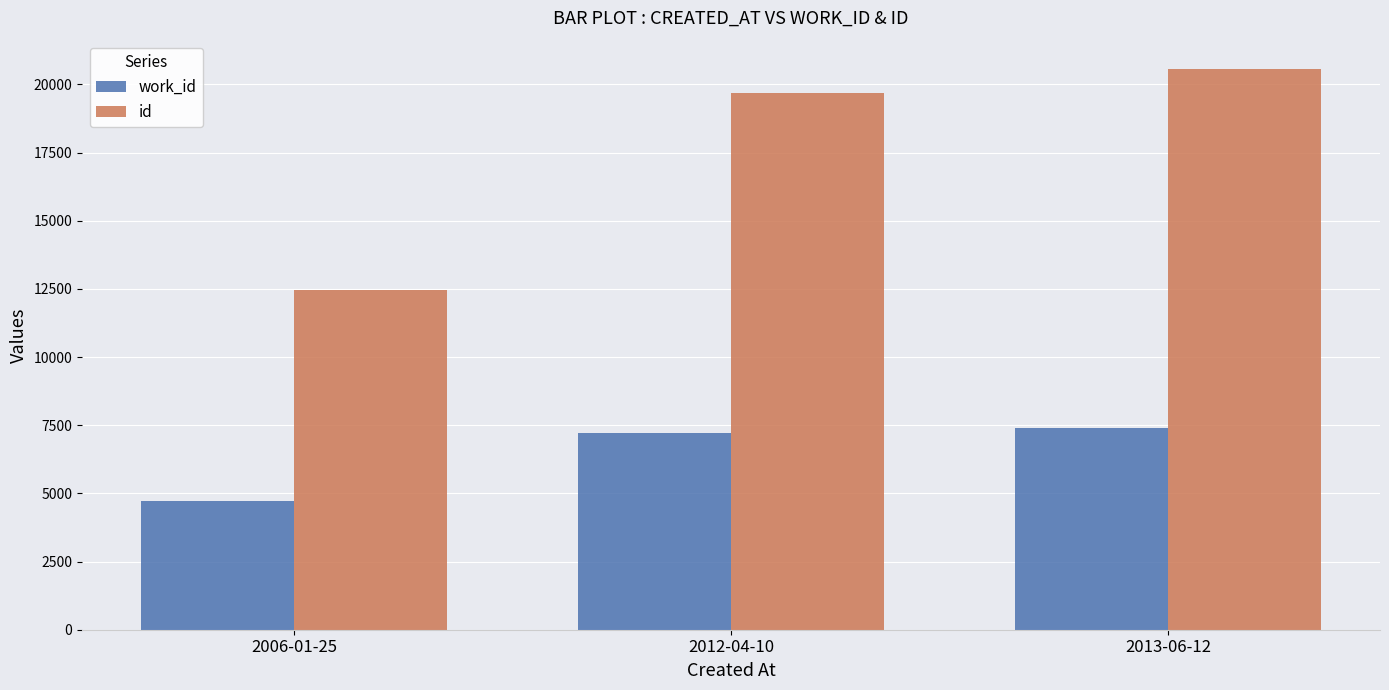

Reading left to right, extract all data points from this chart.

work_id: 2006-01-25=4721	2012-04-10=7211	2013-06-12=7411
id: 2006-01-25=12455	2012-04-10=19669	2013-06-12=20573